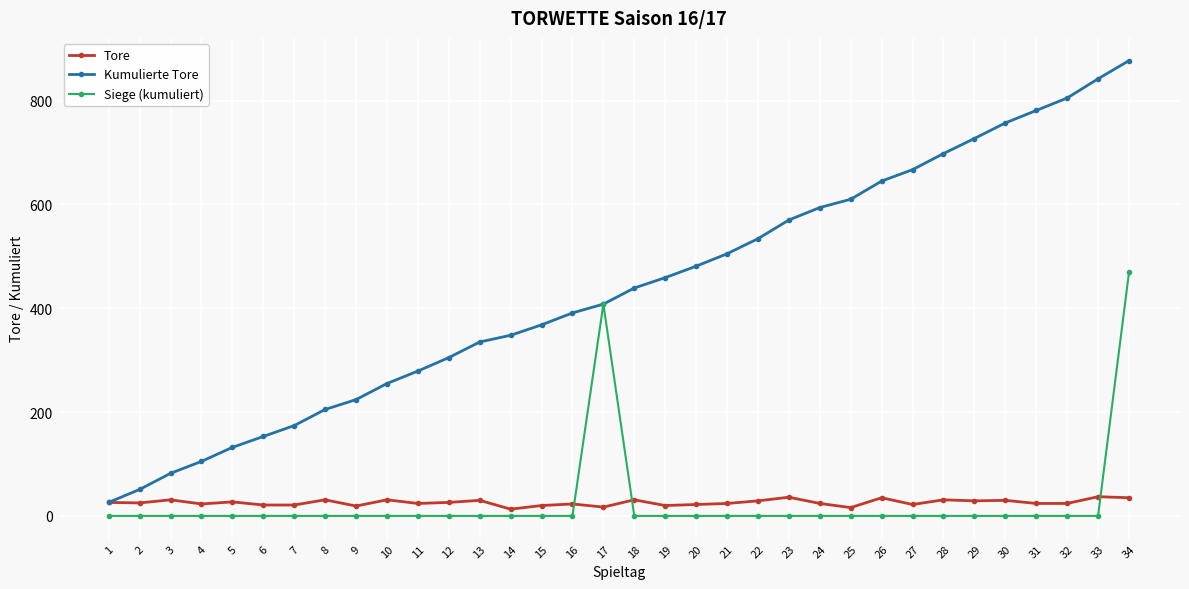

List the series in order of their peak value, lowest first.

Tore, Siege (kumuliert), Kumulierte Tore